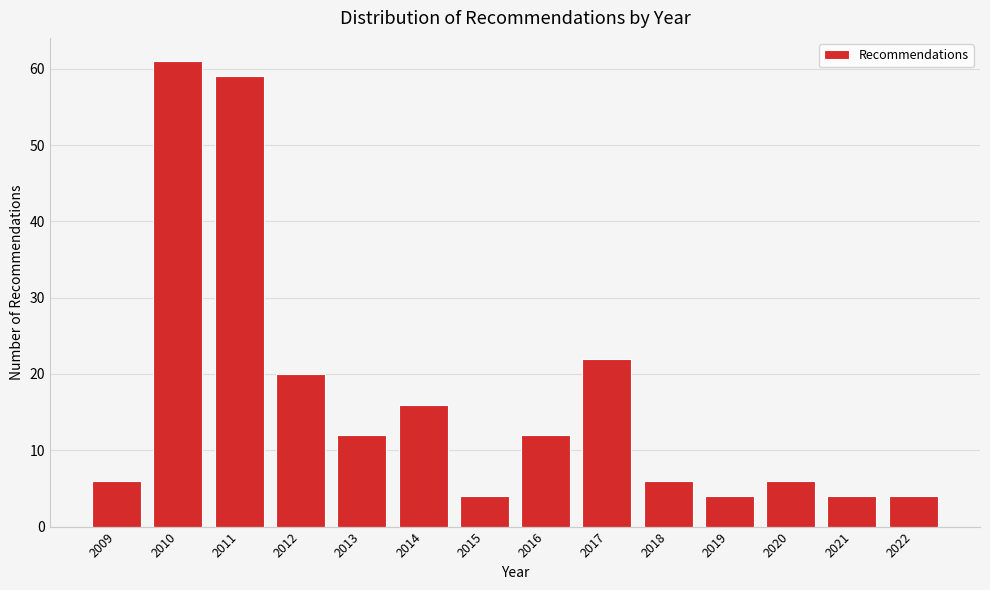

Reading left to right, extract all data points from this chart.

6	61	59	20	12	16	4	12	22	6	4	6	4	4